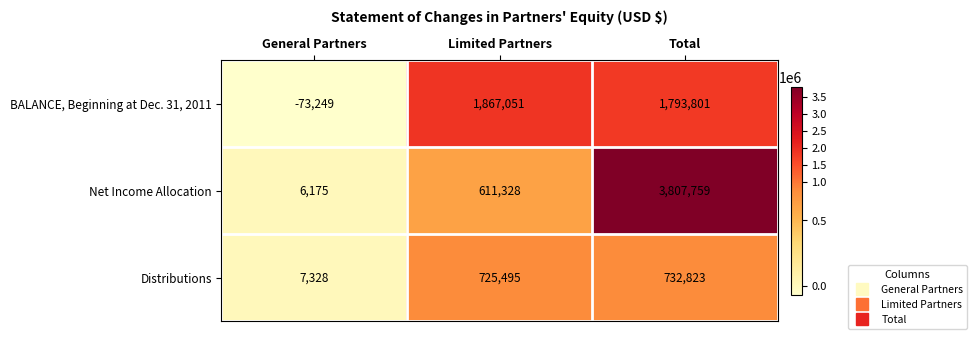

Reading left to right, transcribe all the data shown in this chart.

BALANCE, Beginning at Dec. 31, 2011: General Partners=-73249	Limited Partners=1867051	Total=1793801
Net Income Allocation: General Partners=6175	Limited Partners=611328	Total=3807759
Distributions: General Partners=7328	Limited Partners=725495	Total=732823